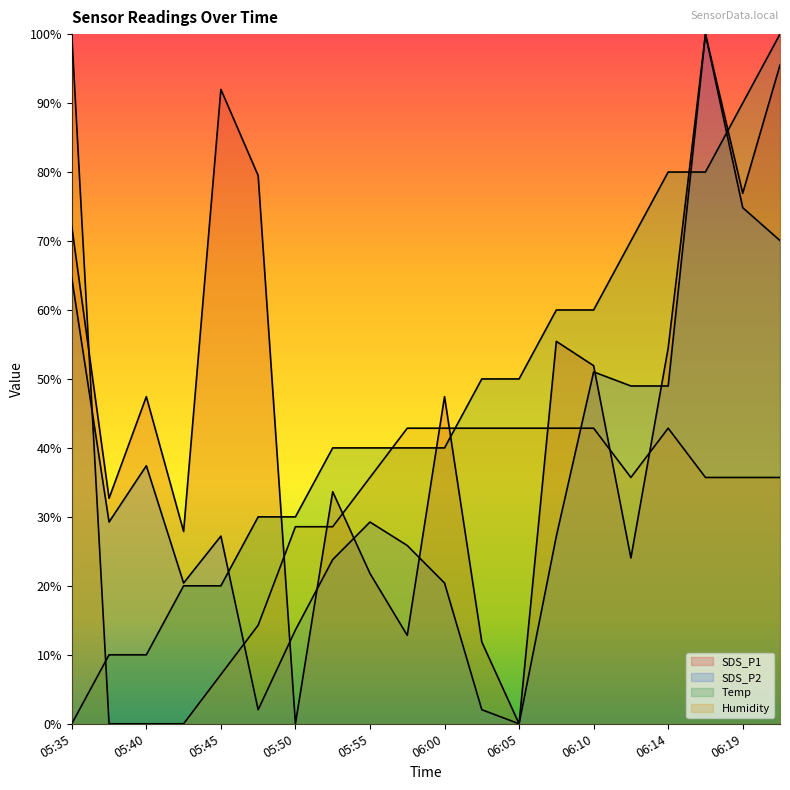

What position from the left is 06:12?

16